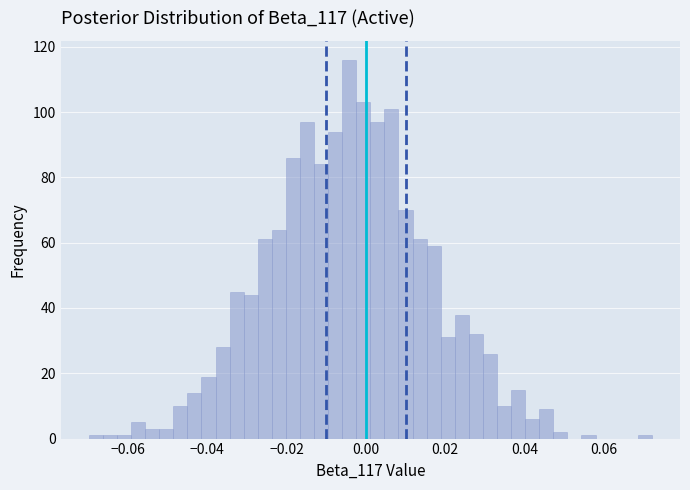

Read against the x-axis, roughly where is the centre of the tallest bar?

-0.004